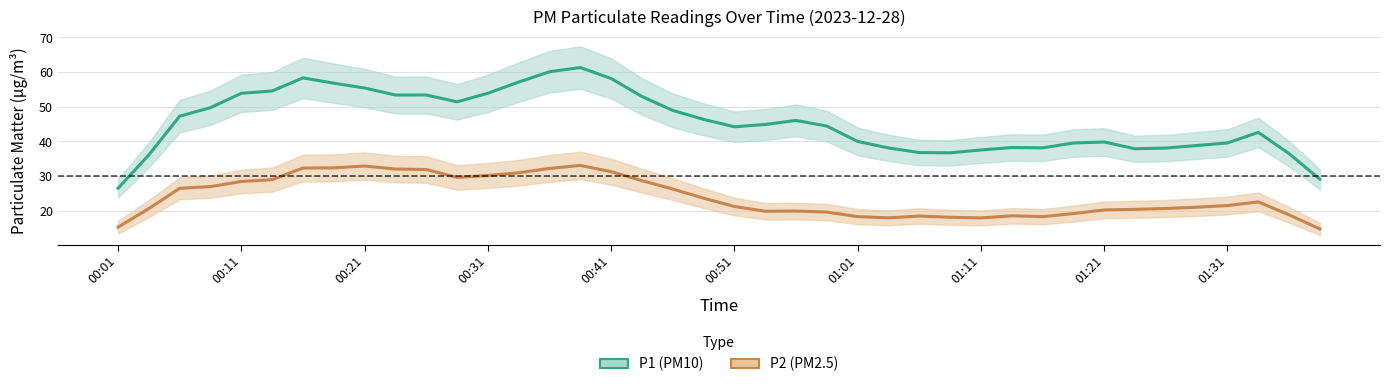

True or false: P2 (PM2.5) has more than 0 points higher than both neighbors.

True